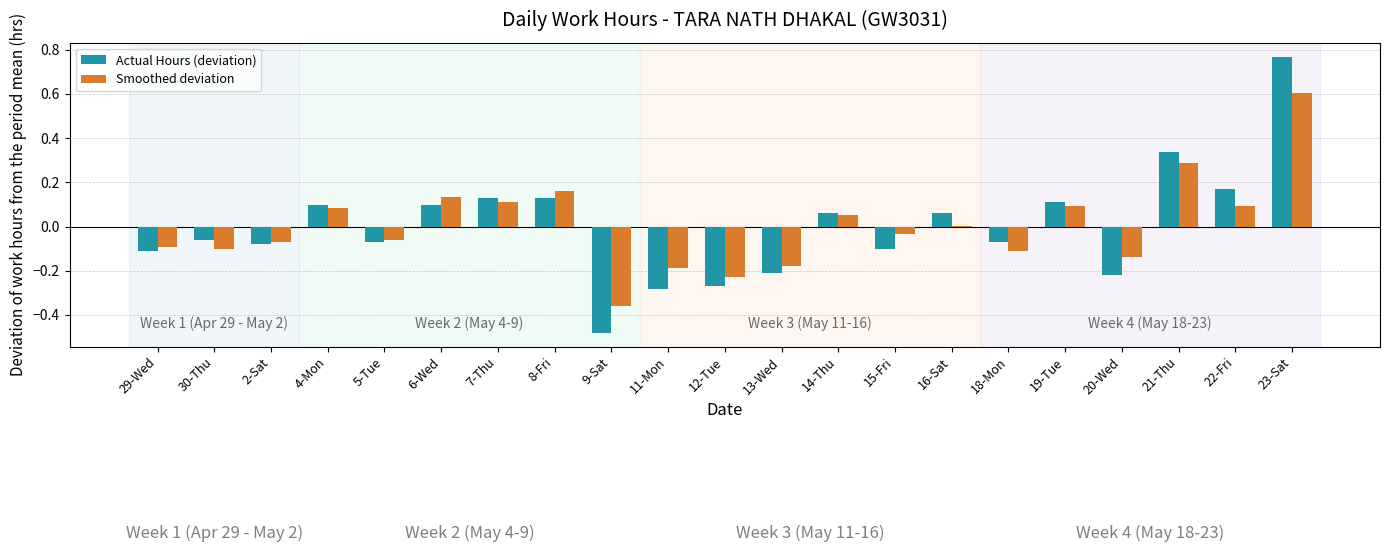

What is the greatest value displayed?

0.8